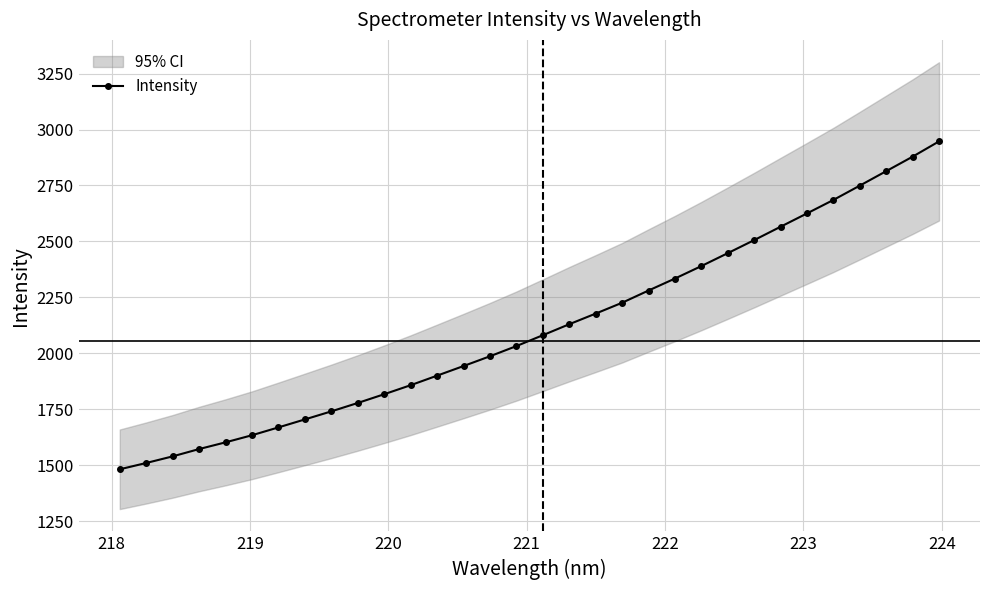

What is the value of the Intensity point at the 26th from the left?

2565.8